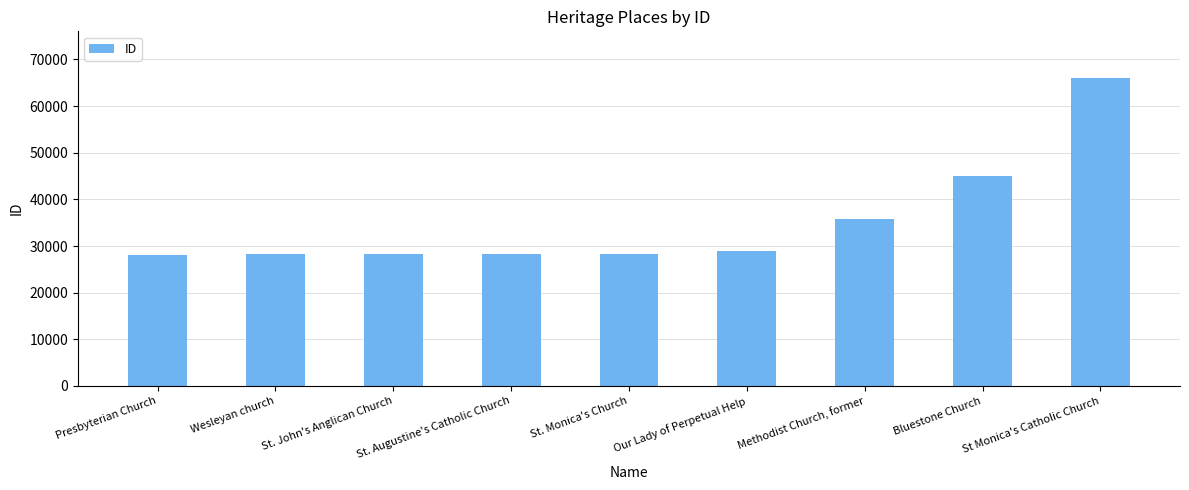

The chart shows a value of 44990 at Bluestone Church. True or false?

True